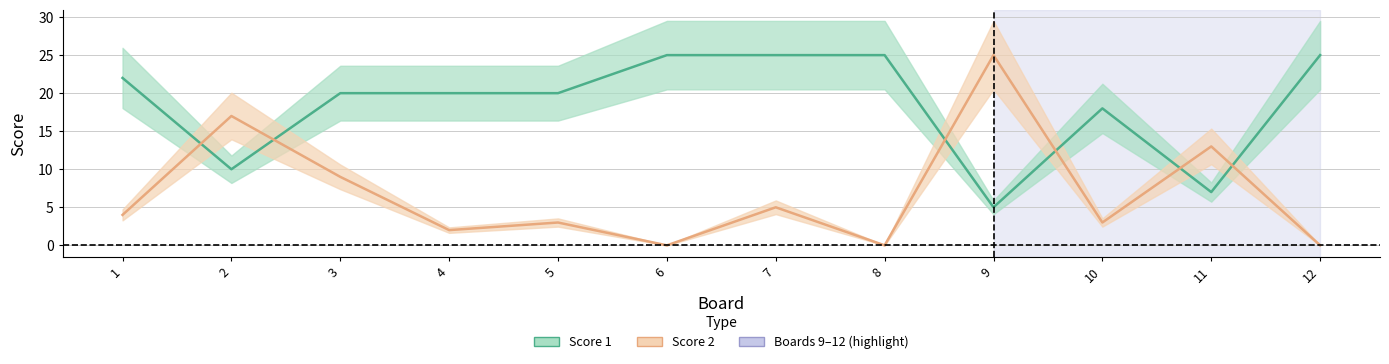

What is the difference between the maximum and second lowest values in the Score 2 series?

25